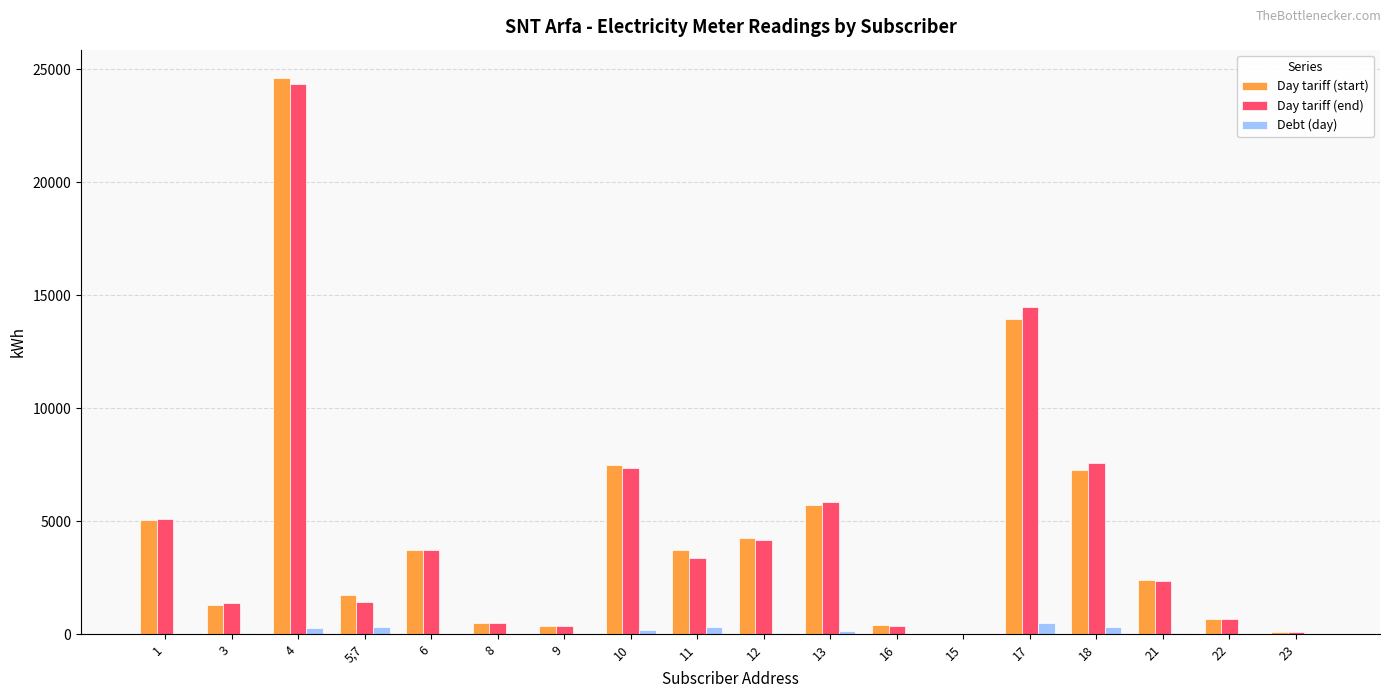

What is the sum of all Debt (day) values?

2274